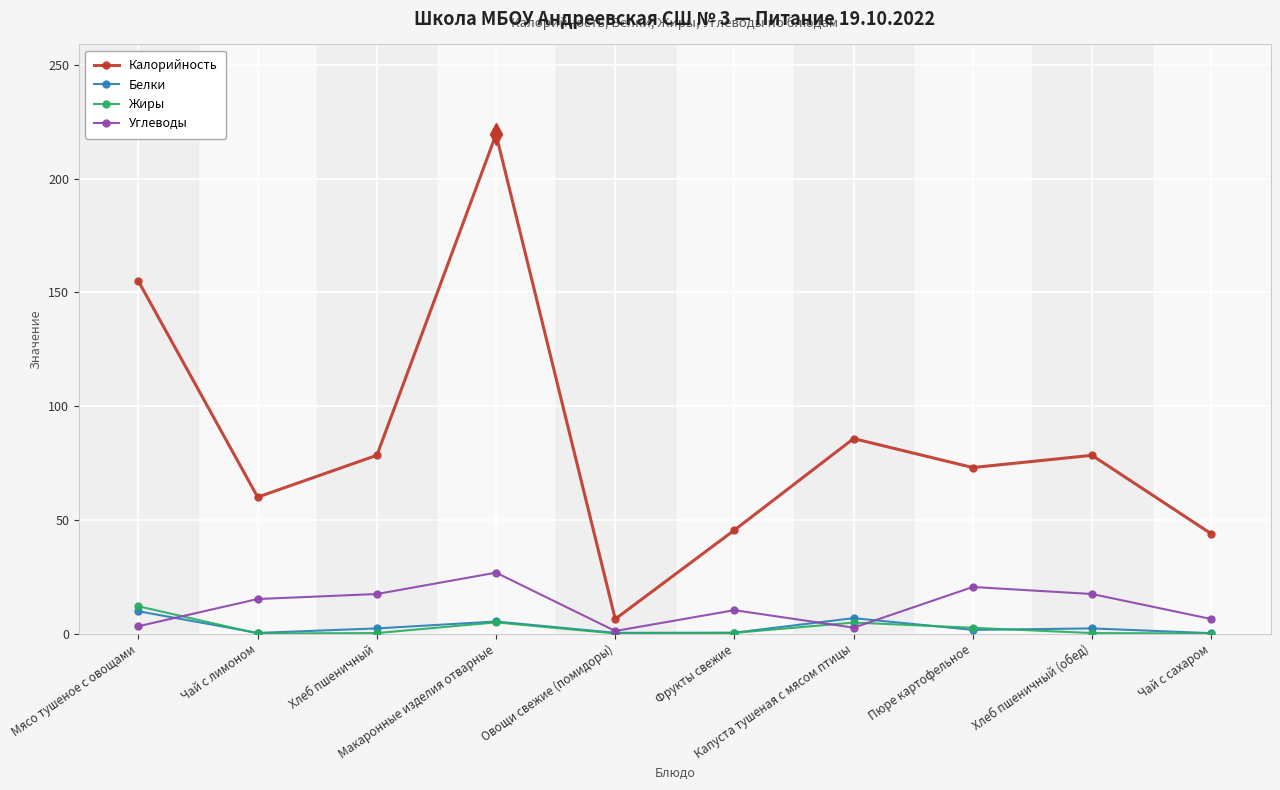

Count the number of categories in the chart.

10